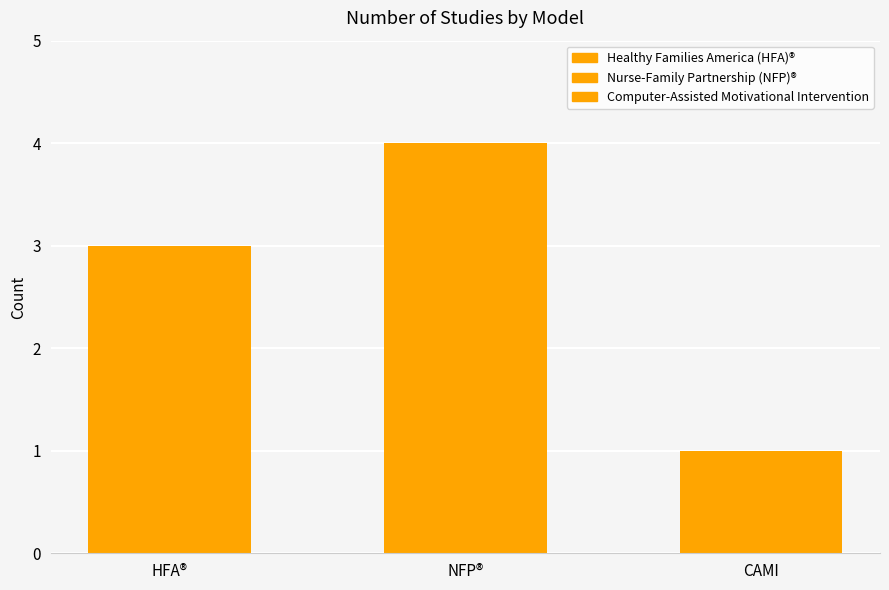

Is it true that the value at CAMI is 1?

True